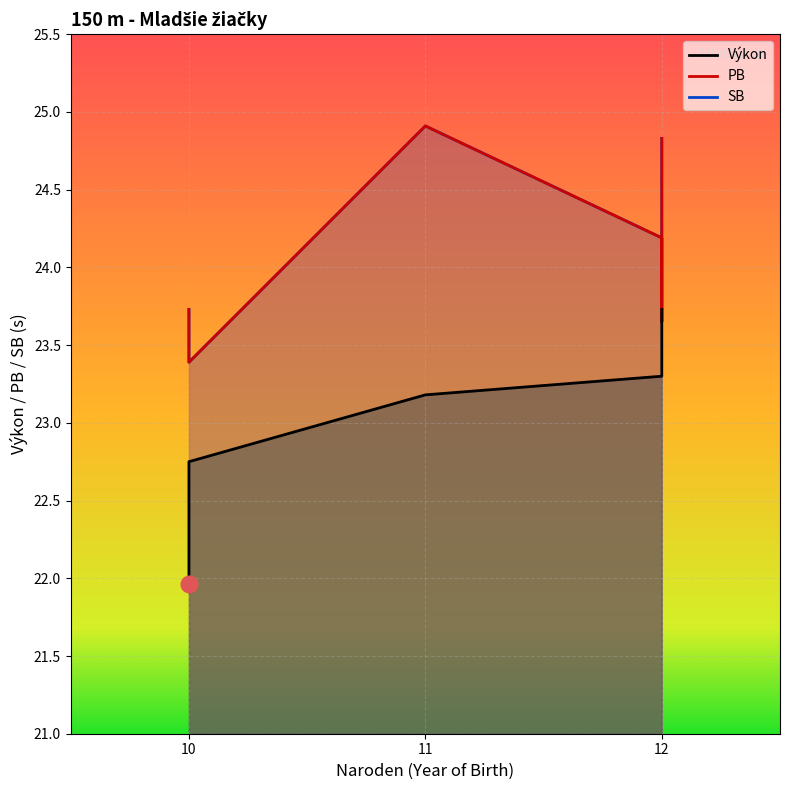

How many data points does each series have?

8